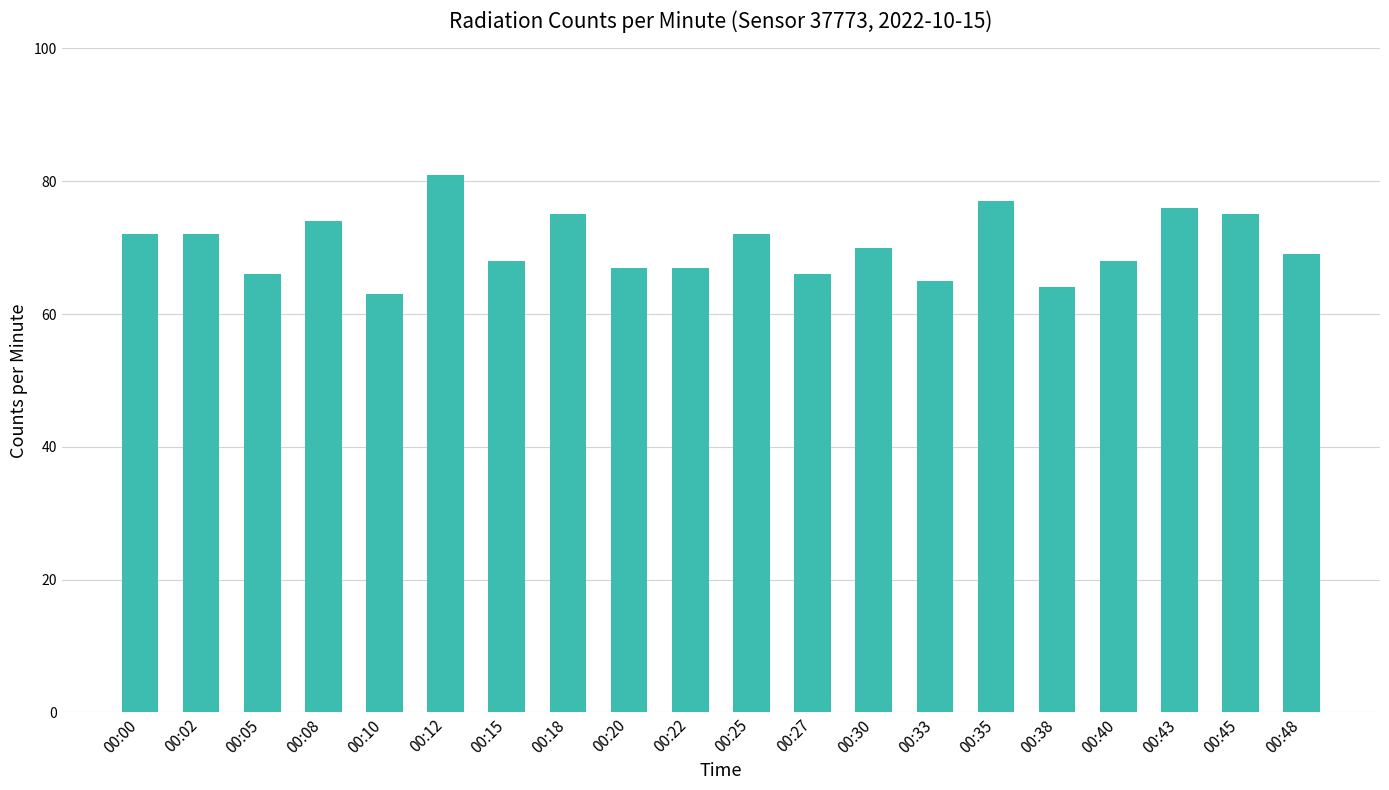

What is the smallest value displayed?

63